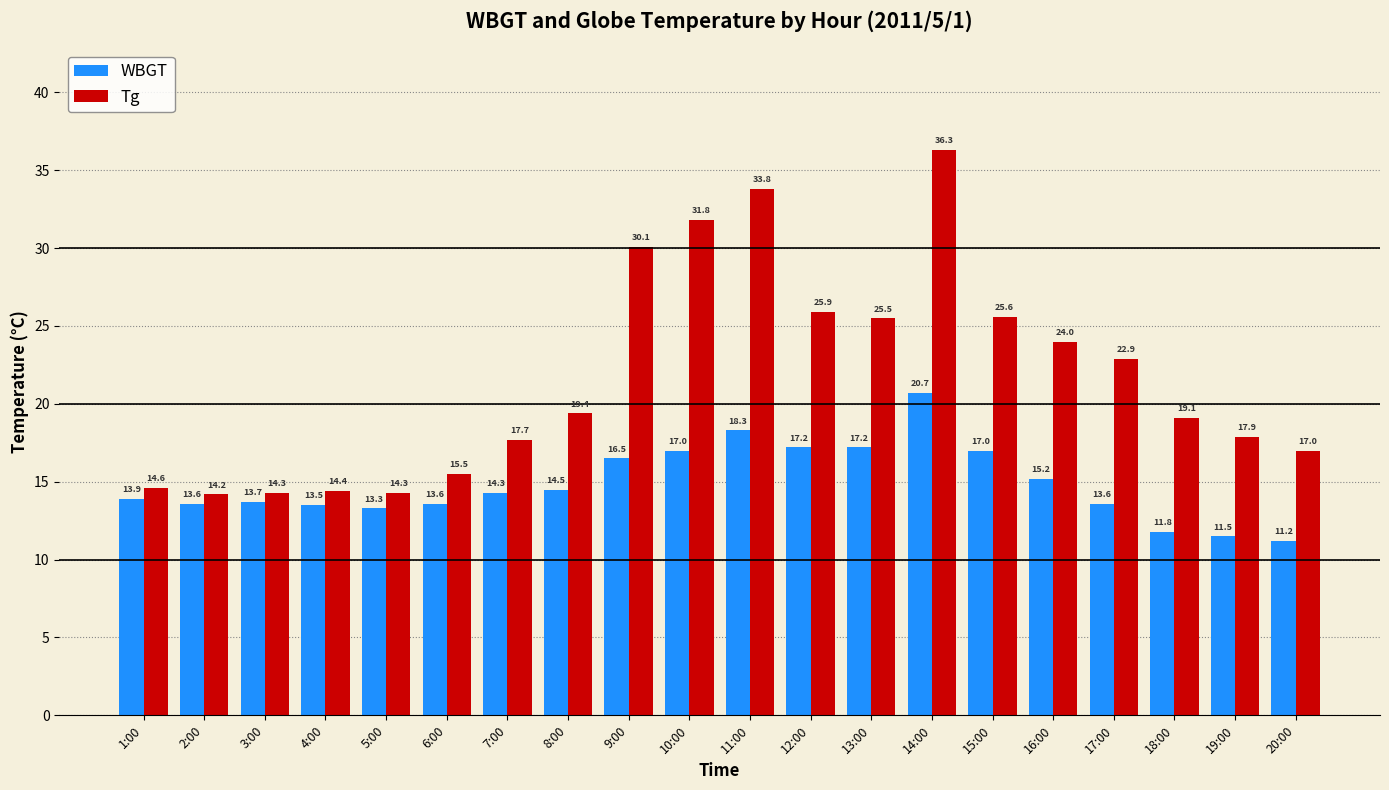

What is the label of the 4th bar from the left?

4:00